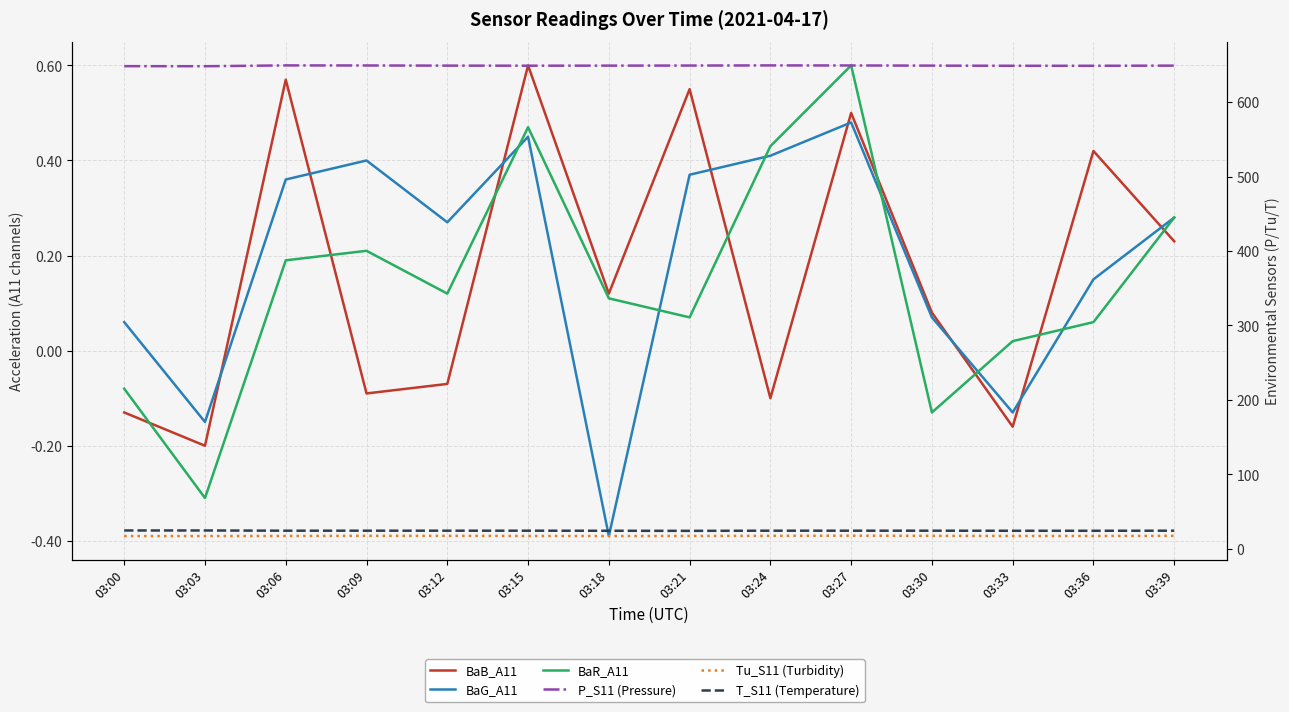

True or false: Tu_S11 (Turbidity) and BaR_A11 cross at least once.

False